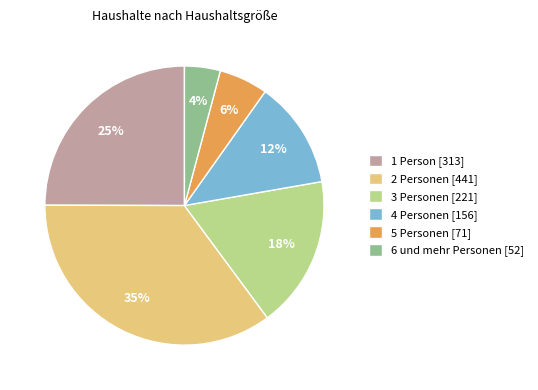

Is there any slice that represents more than half of the pie?

No